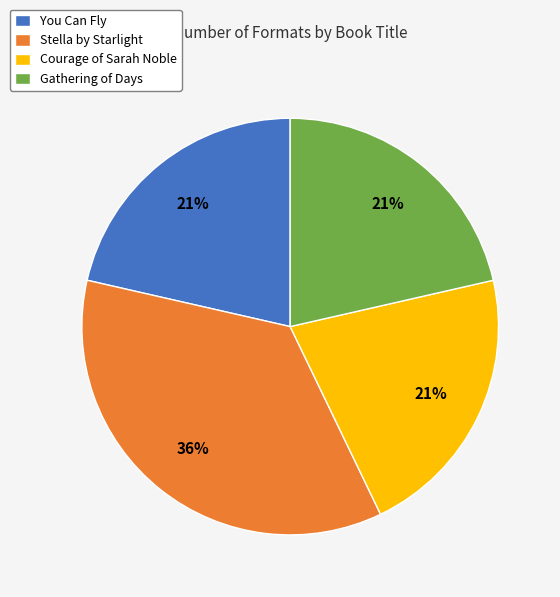

Approximately how many times larger is the value at Courage of Sarah Noble compared to Stella by Starlight?

0.6